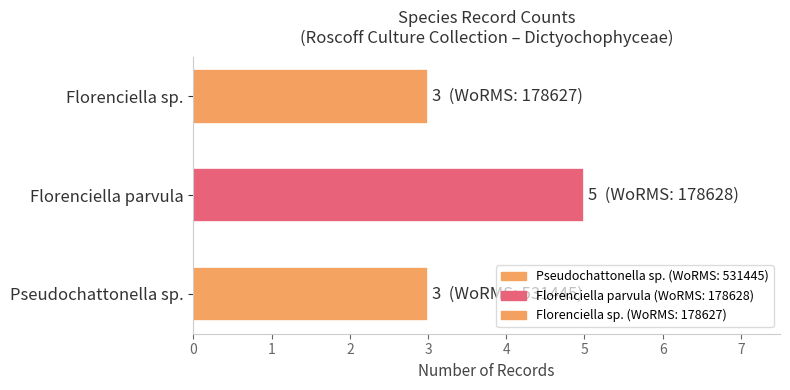

What is the ratio of the value at Florenciella sp. to the value at Florenciella parvula?

0.6